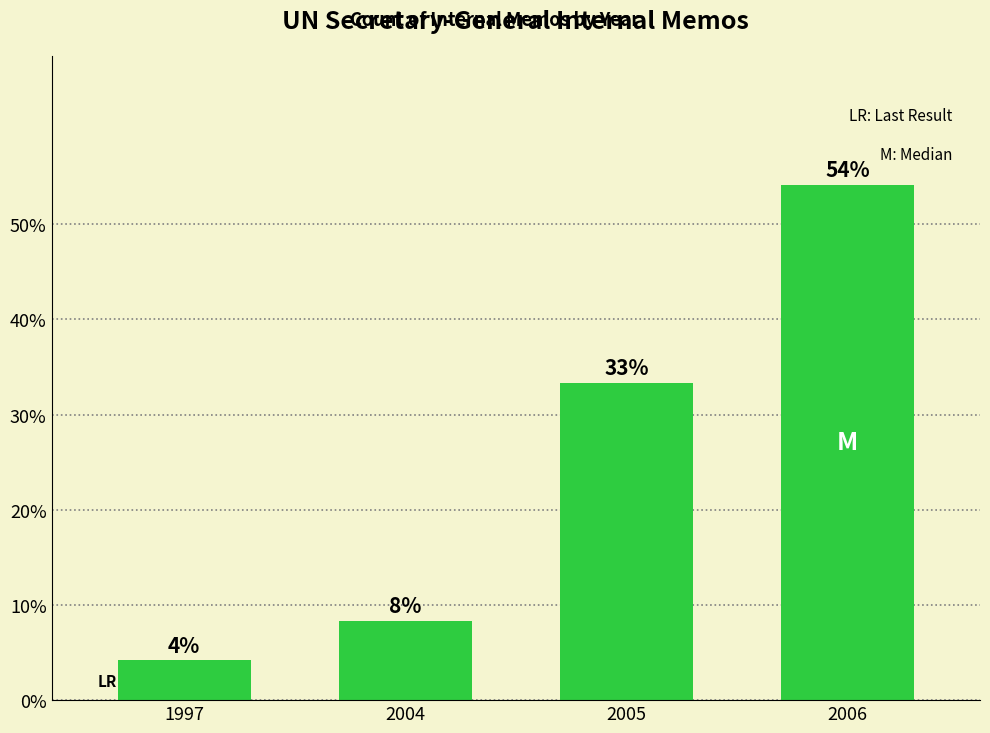

How many bars are there in total?

4